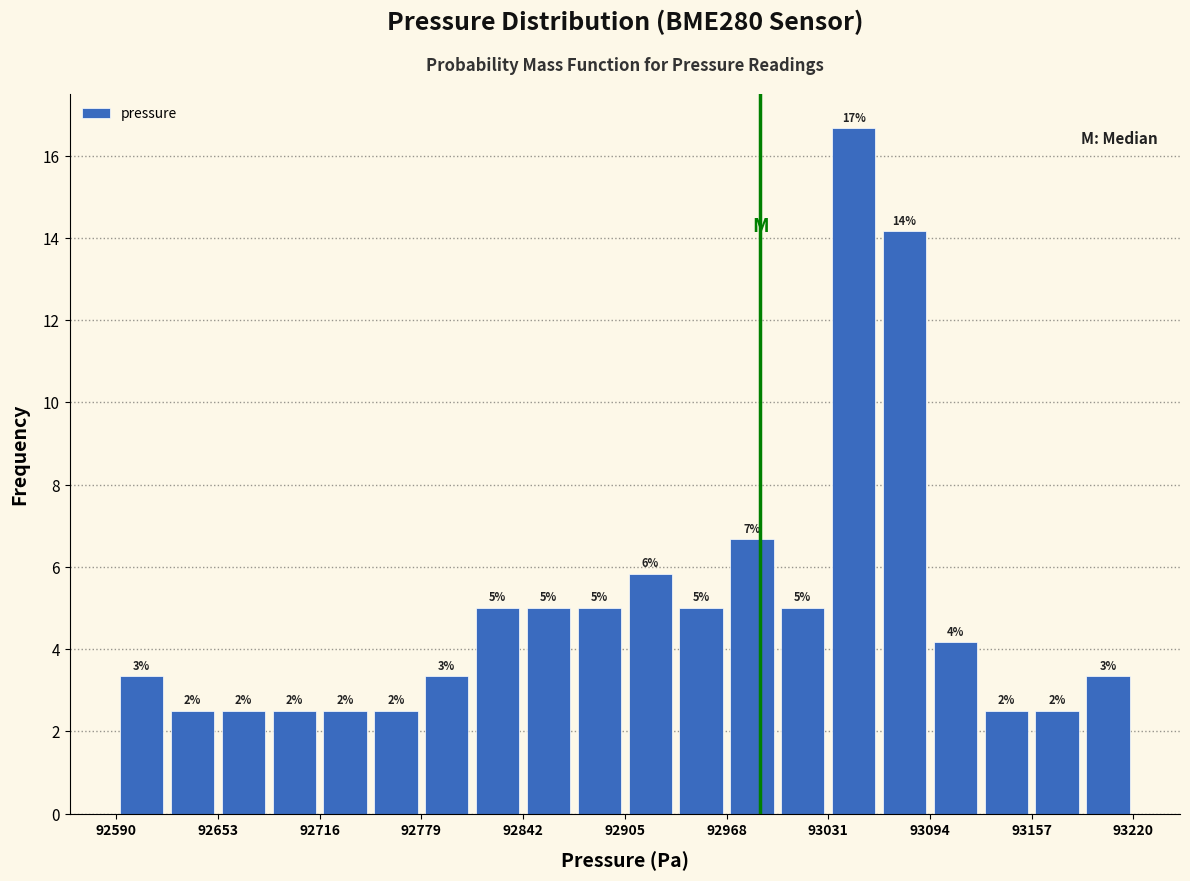

Around what value on the x-axis is the tallest bar? Give the approximate position of its centre, as read against the axis.

93050